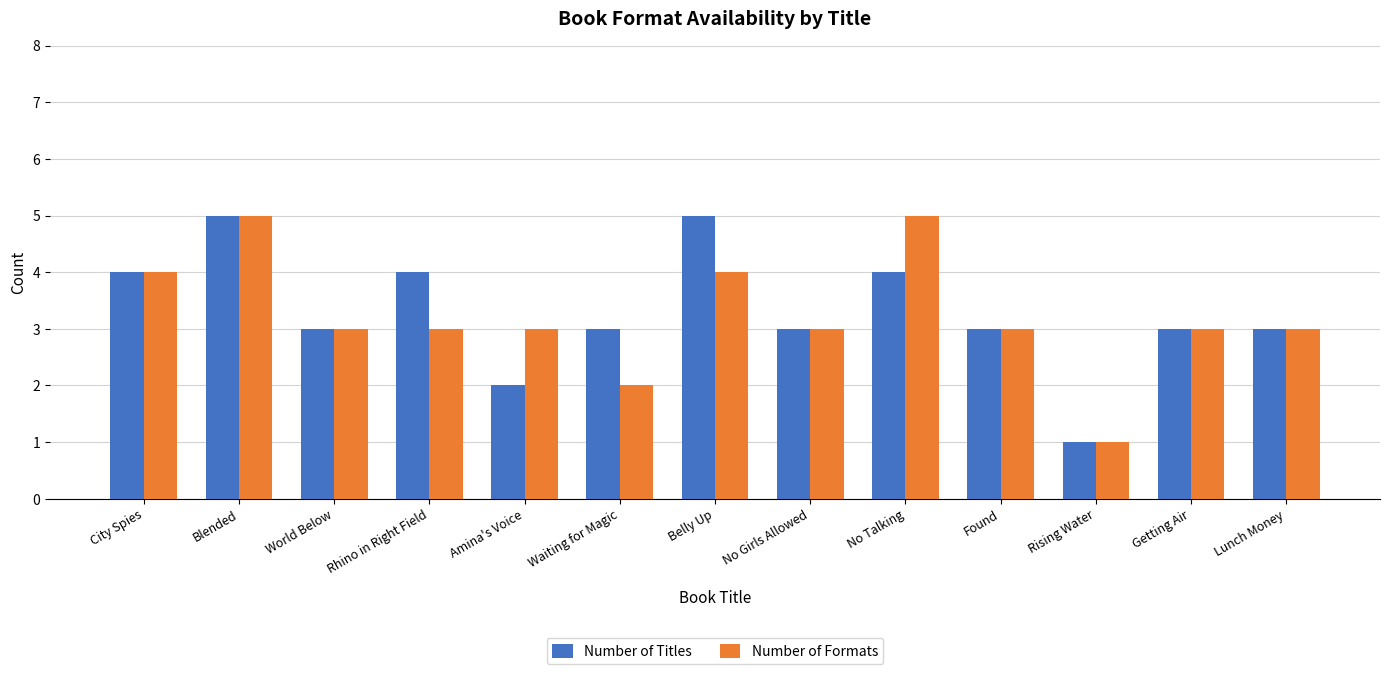

What is the spread (max minus min) of values at Amina's Voice?

1